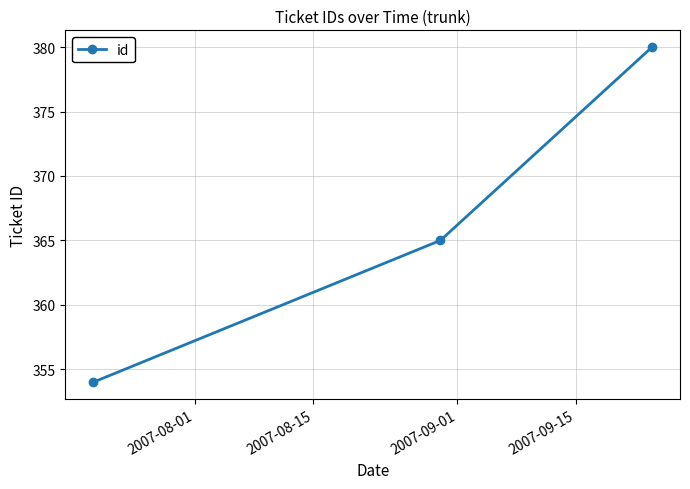

What is the average value?

366